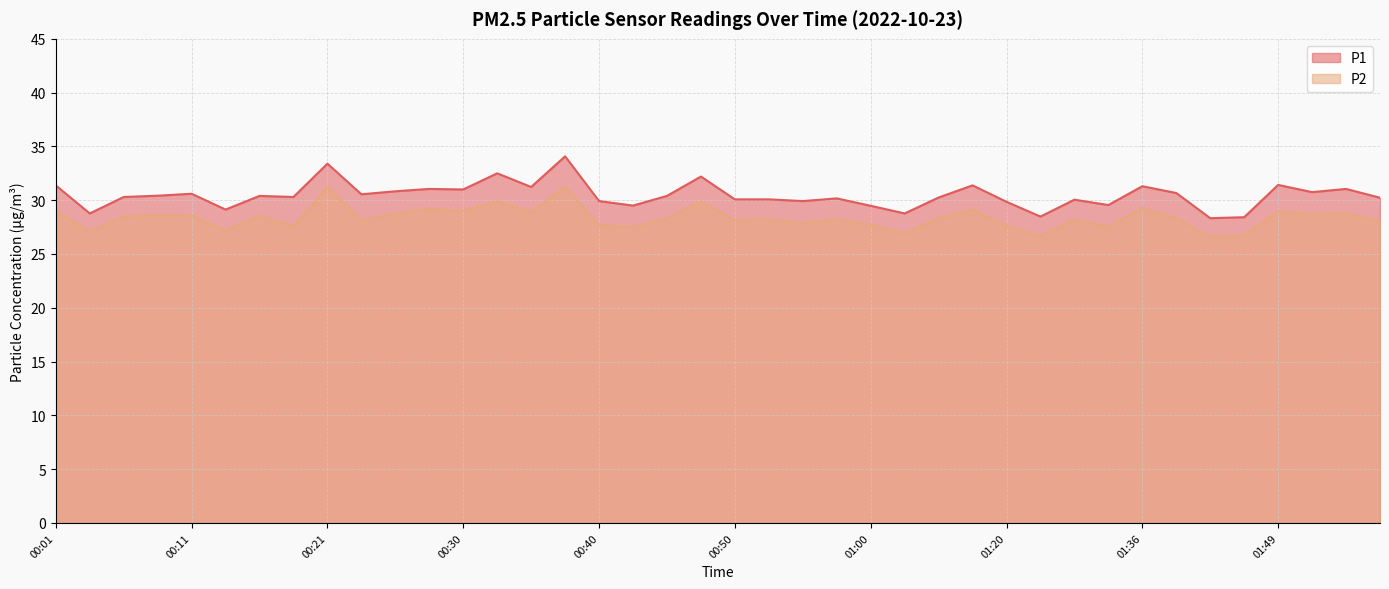

What is the sum of the P2 values at 01:49 and 01:10?

58.1